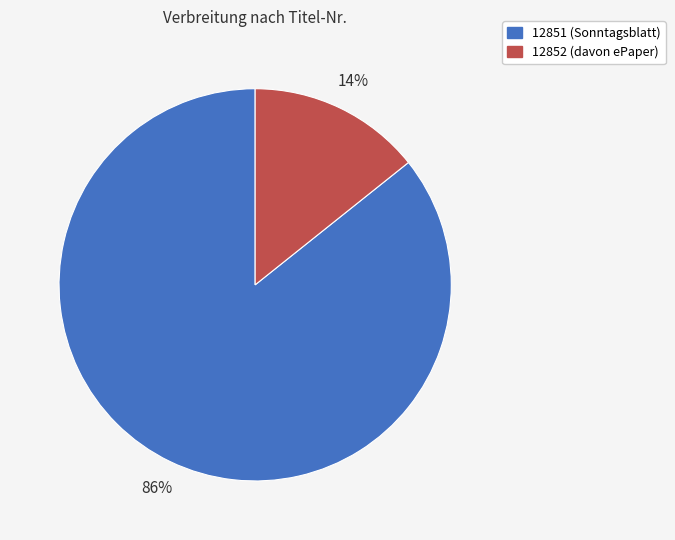

Rank the categories by value from lowest to highest.

12852, 12851